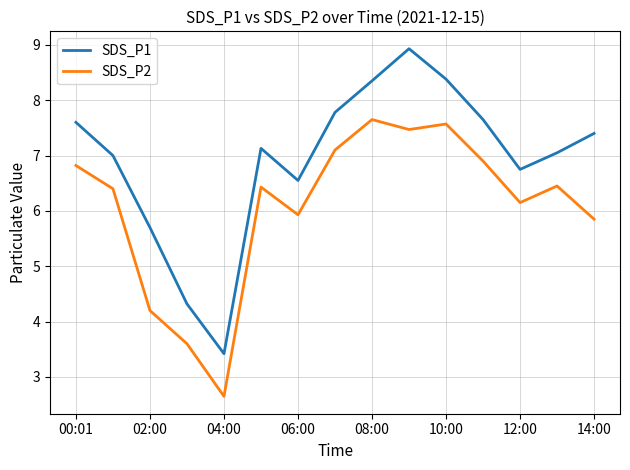

List the series in order of their overall mean, lowest first.

SDS_P2, SDS_P1